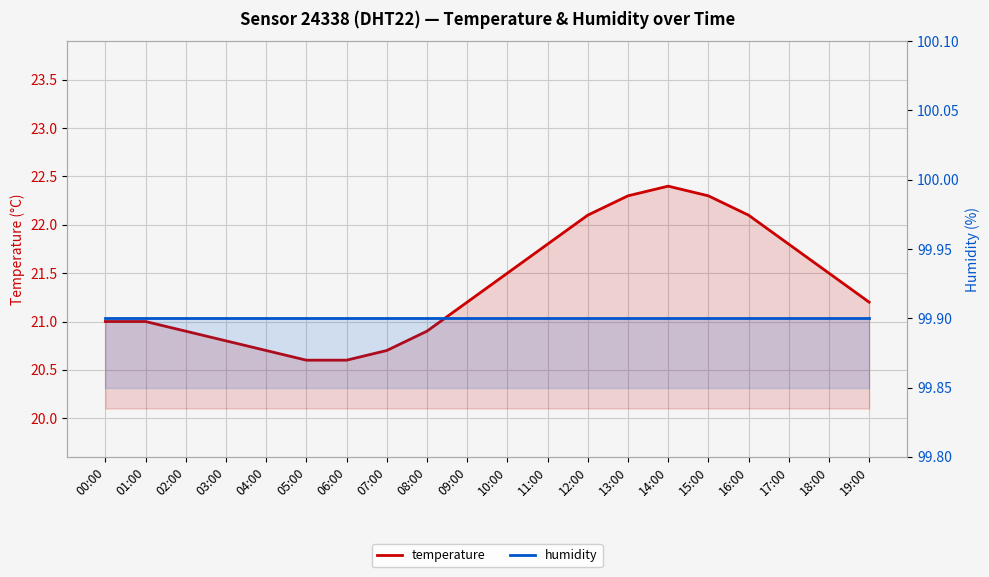

Rank the series at 06:00 from lowest to highest value.

temperature, humidity